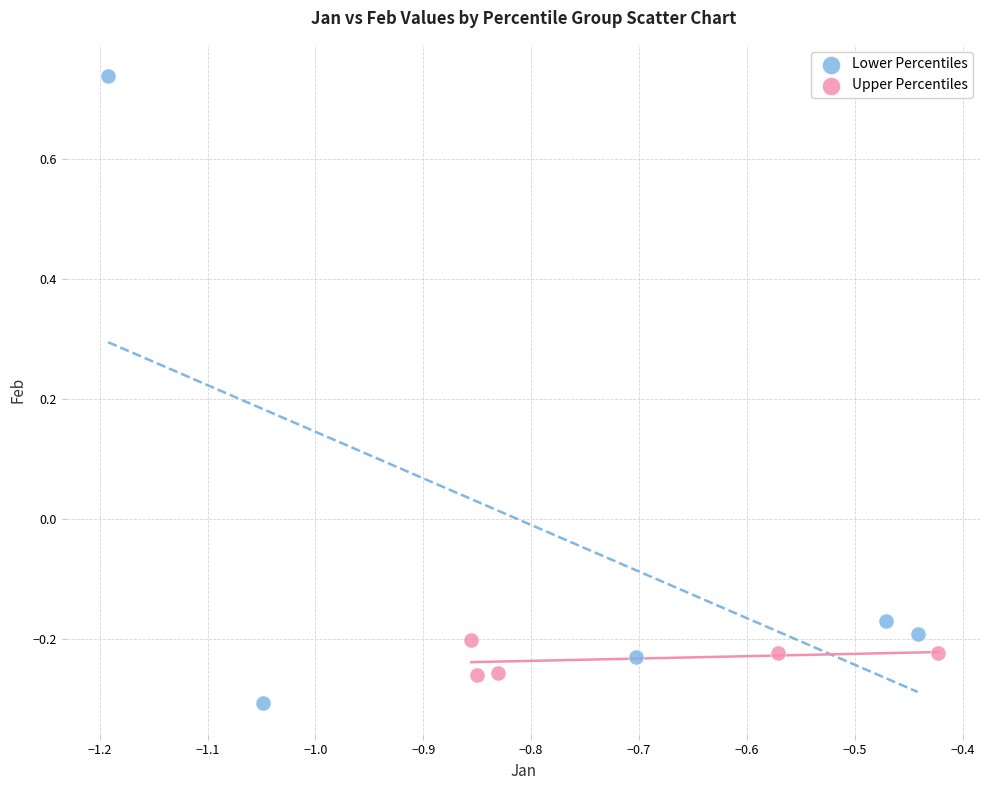

Which series has the widest spread of Y values?

Lower Percentiles